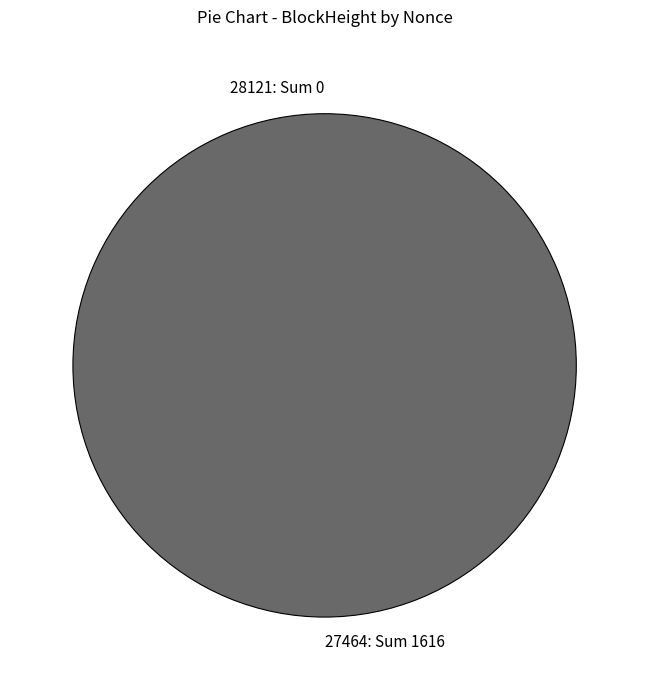

Which category accounts for the majority?

27464